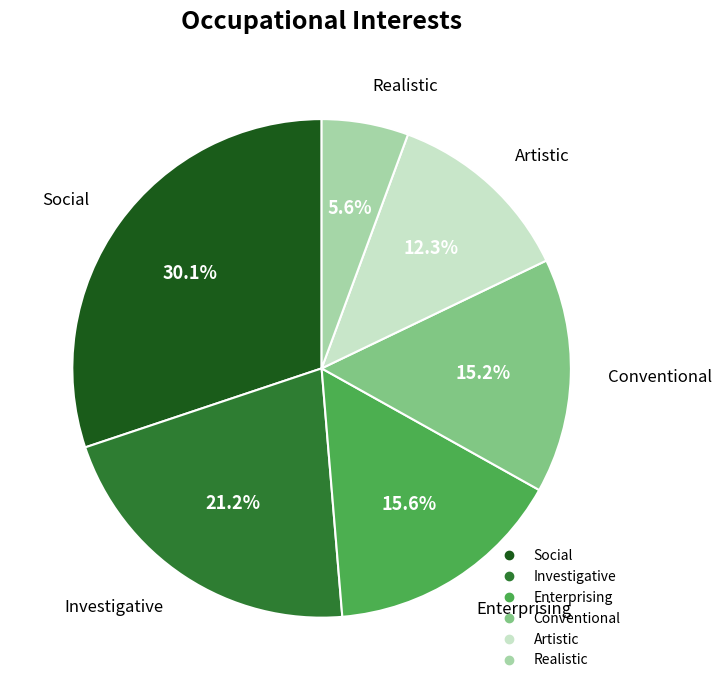

How many slices are in this pie chart?

6